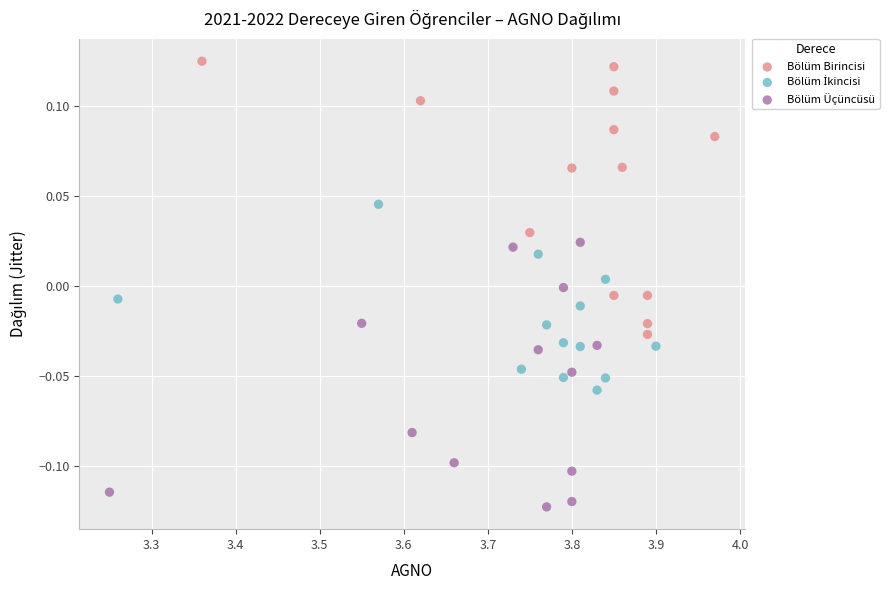

Which series reaches the maximum Y coordinate?

Bölüm Birincisi